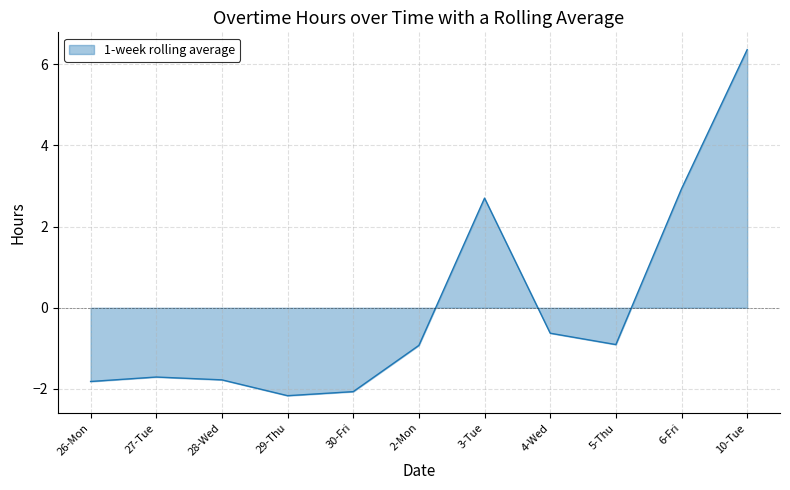

What position from the left is 29-Thu?

4